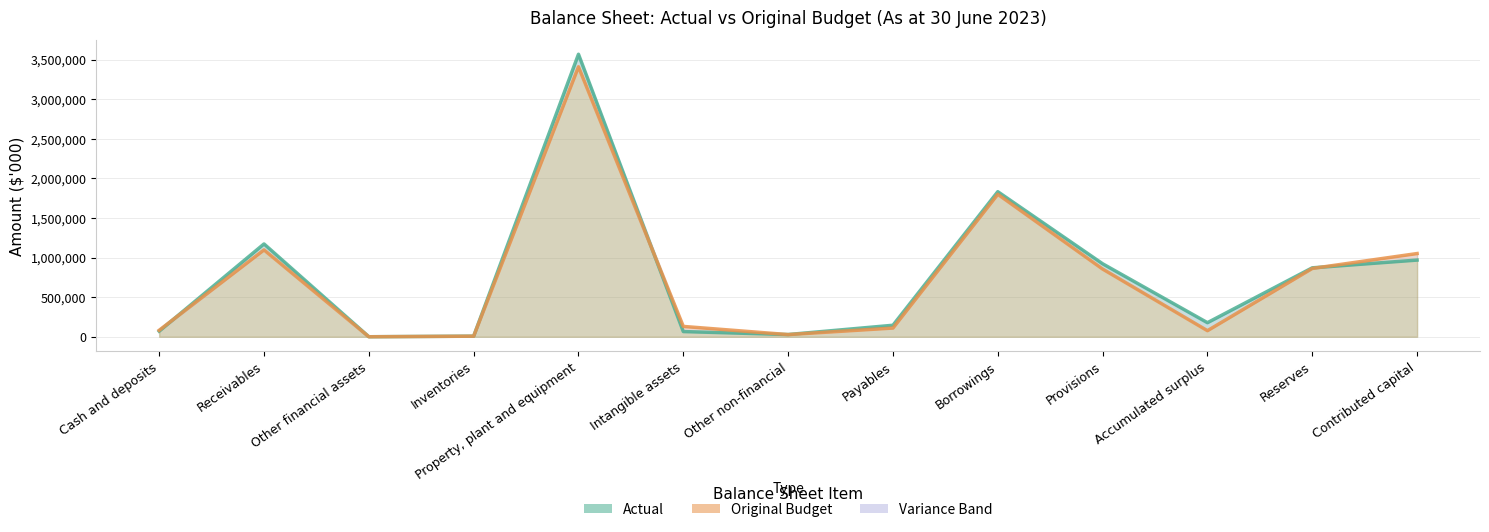

What is the difference between the maximum and minimum values in the Actual series?

3566937